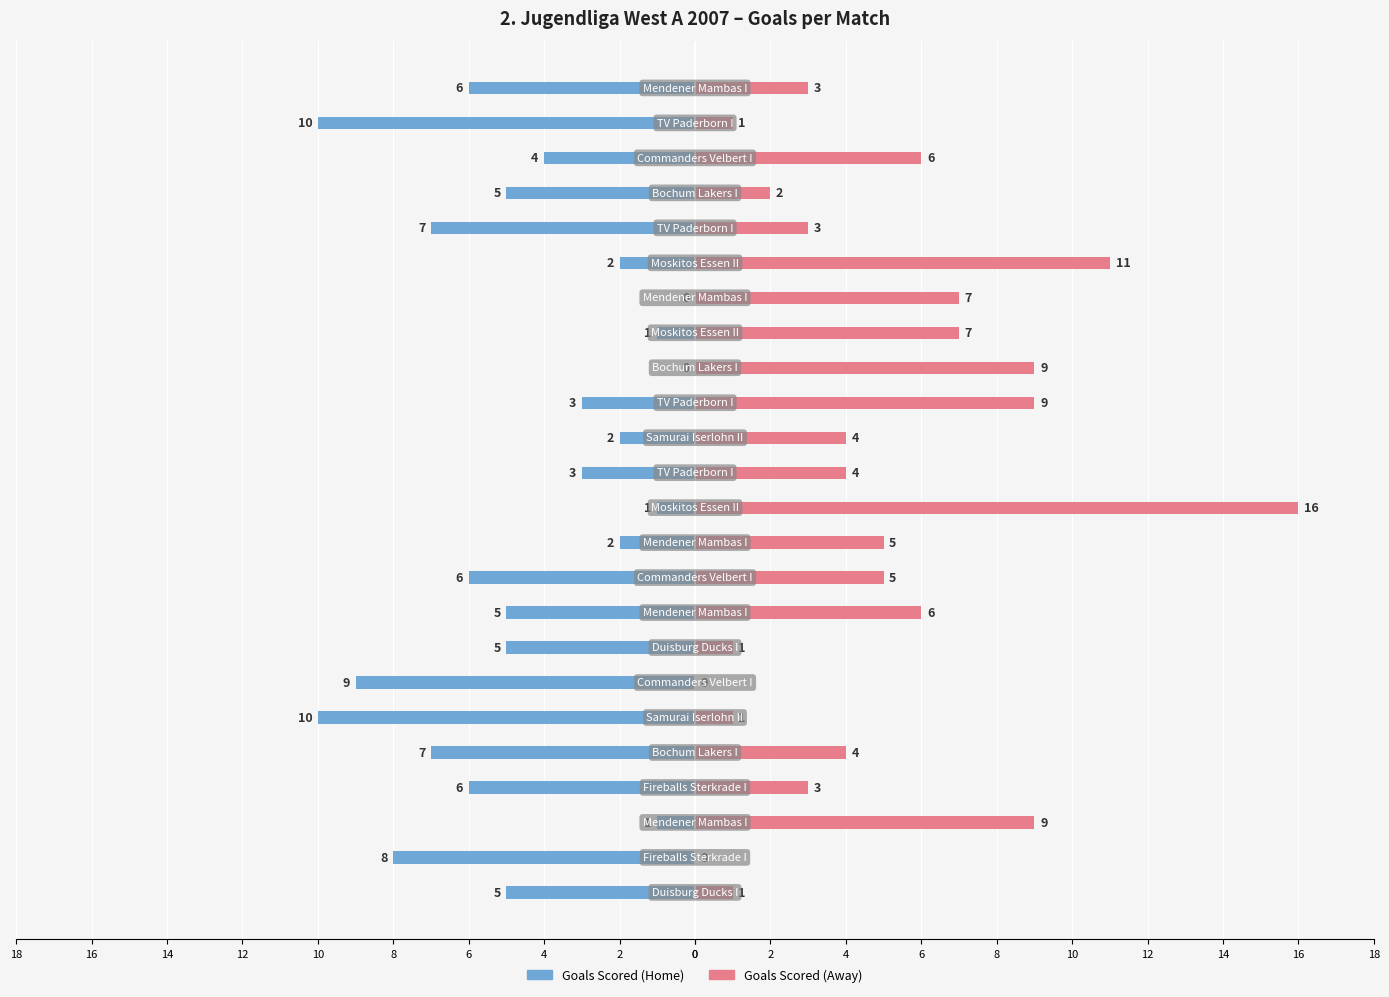

How many data points in Goals Scored (Home) are less than -5?

9